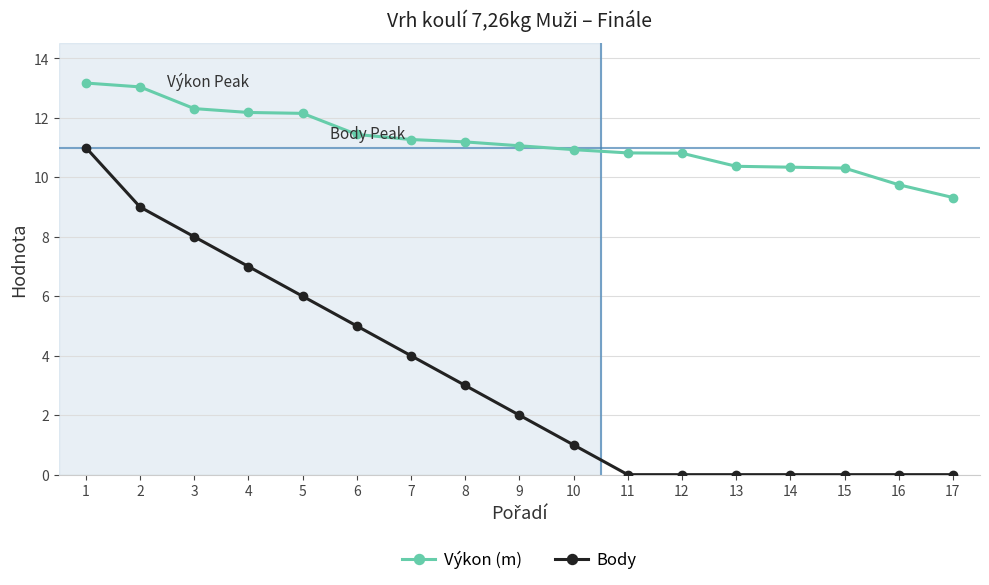

How many data points does each series have?

17